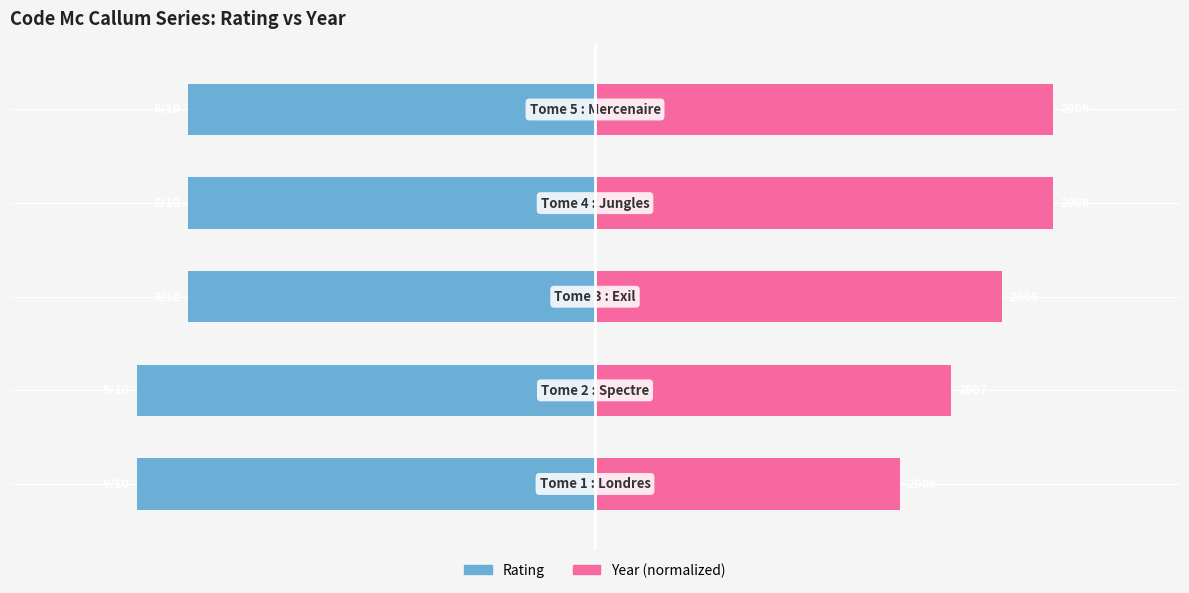

Are the bars grouped side by side (vs. stacked)?

Yes